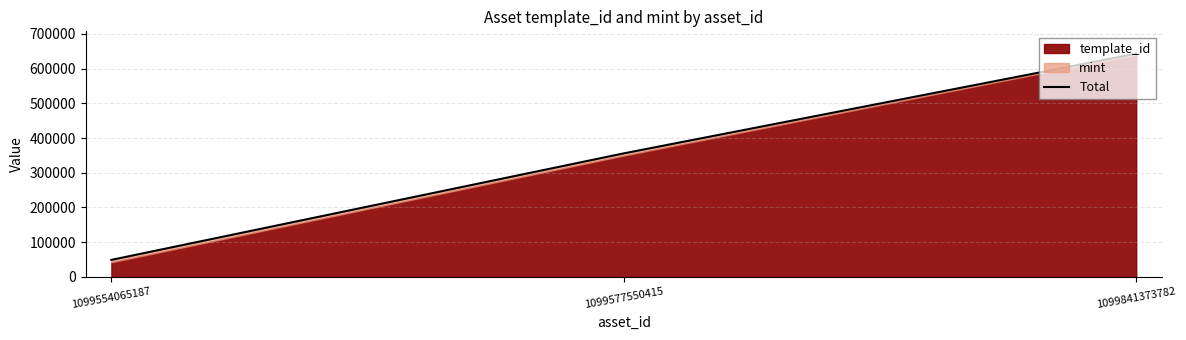

The chart shows a value of 49180 at 1099554065187. True or false?

True